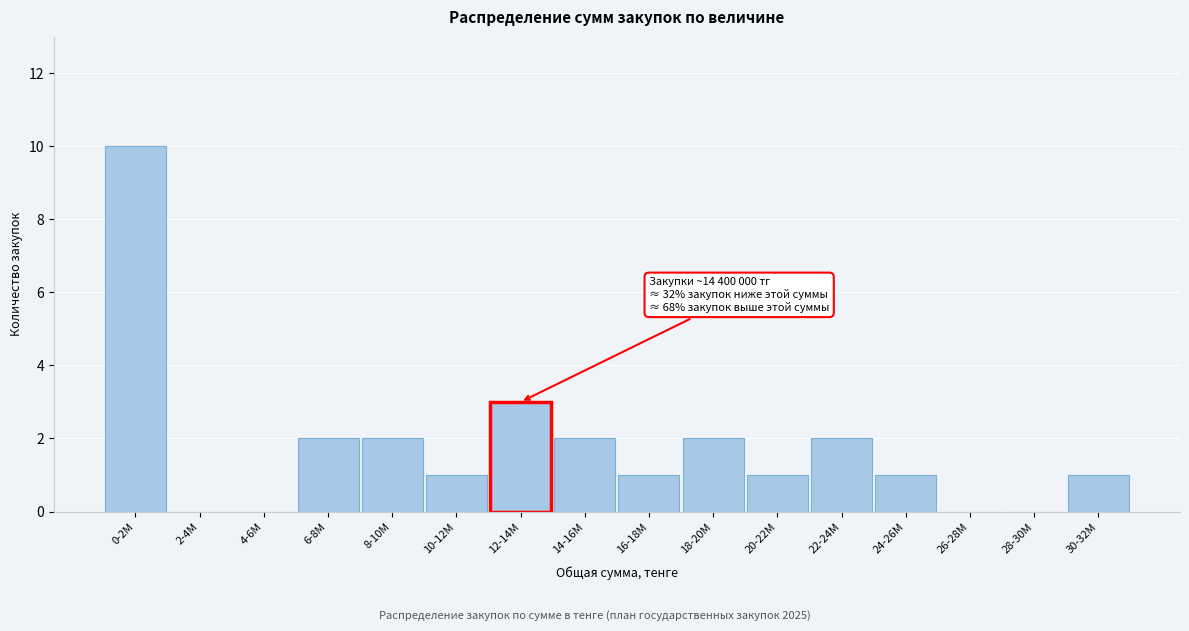

Reading right to left, extract all data points from this chart.

30-32M=1	28-30M=0	26-28M=0	24-26M=1	22-24M=2	20-22M=1	18-20M=2	16-18M=1	14-16M=2	12-14M=3	10-12M=1	8-10M=2	6-8M=2	4-6M=0	2-4M=0	0-2M=10